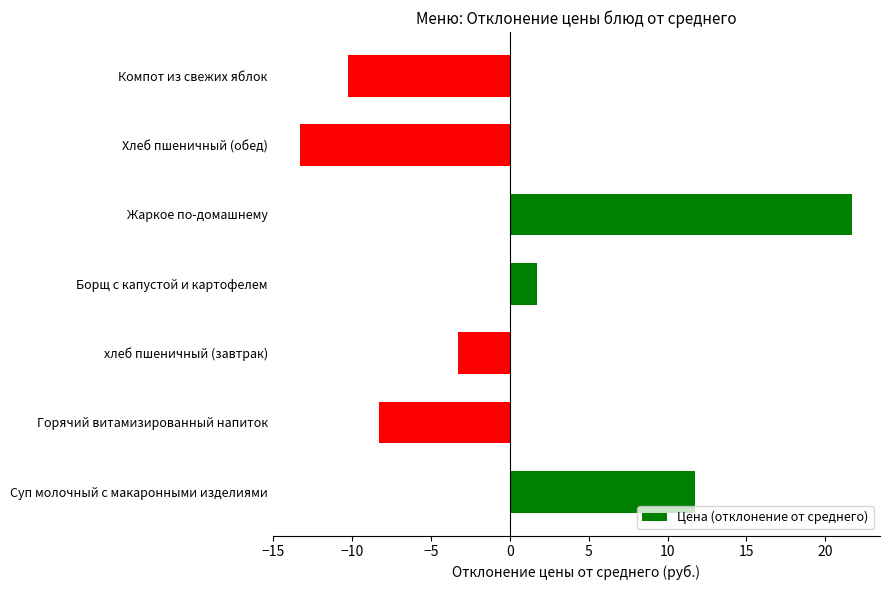

How many values are below -3?

4